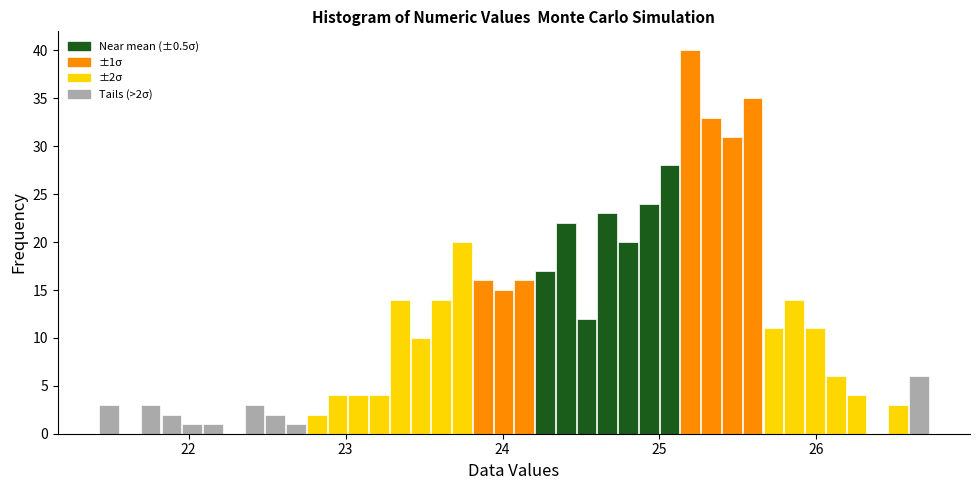

Read against the x-axis, roughly where is the centre of the tallest bar?

25.2